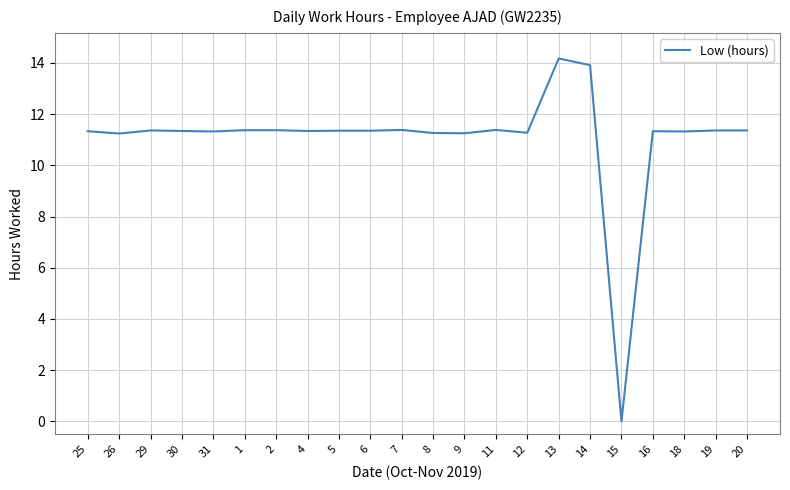

What position from the right is 11?

9